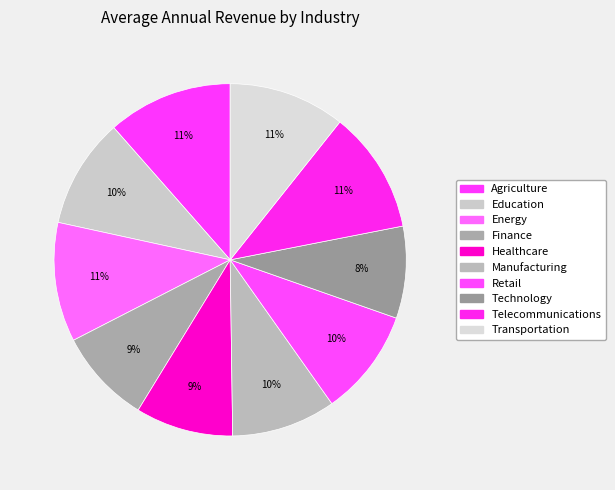

What is the ratio of the value at Education to the value at Energy?

0.9